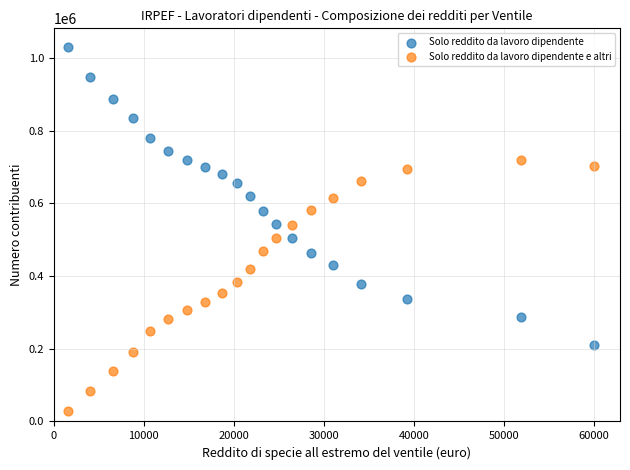

Across all data points, what is the range of X values (max minus min)?

58411